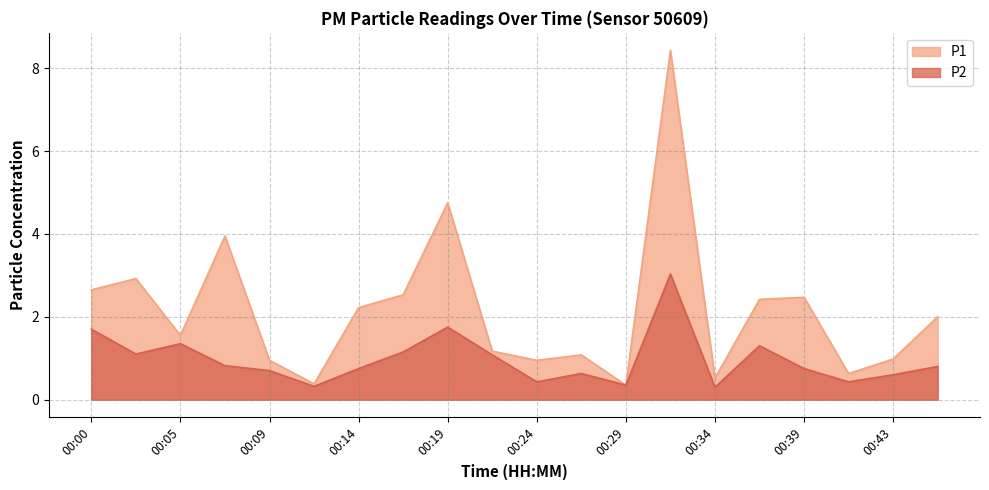

Rank the series by their maximum value, from highest to lowest.

P1, P2